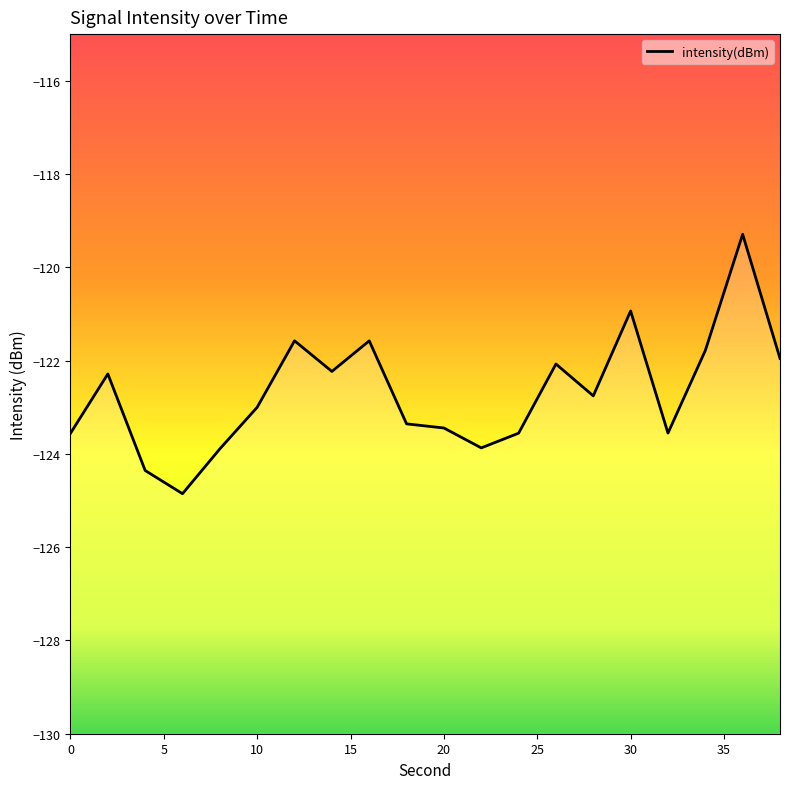

Count the number of categories in the chart.

20